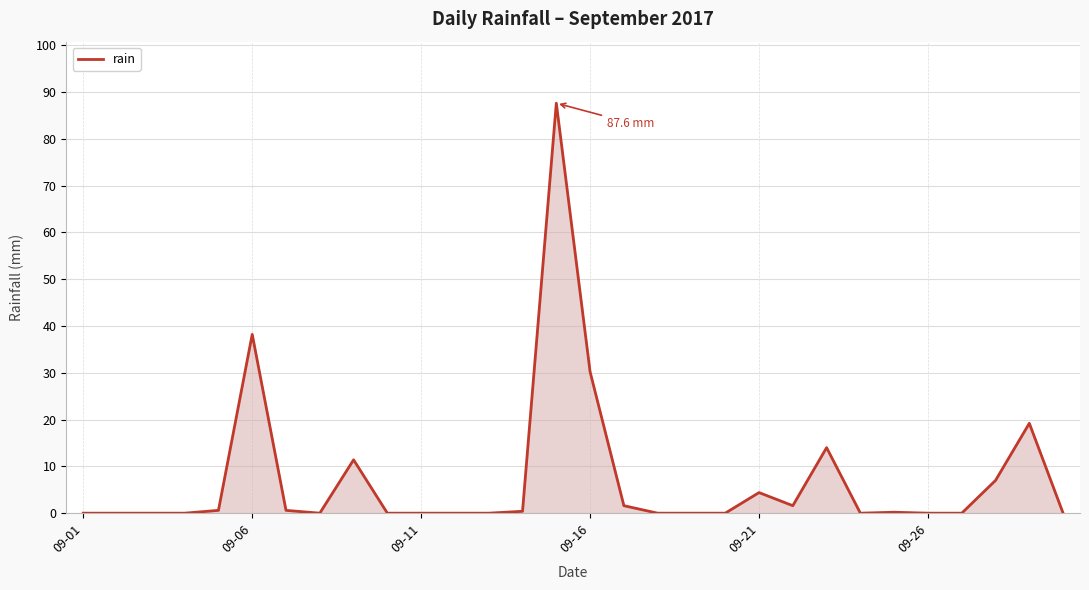

What is the maximum value shown in the chart?

87.6